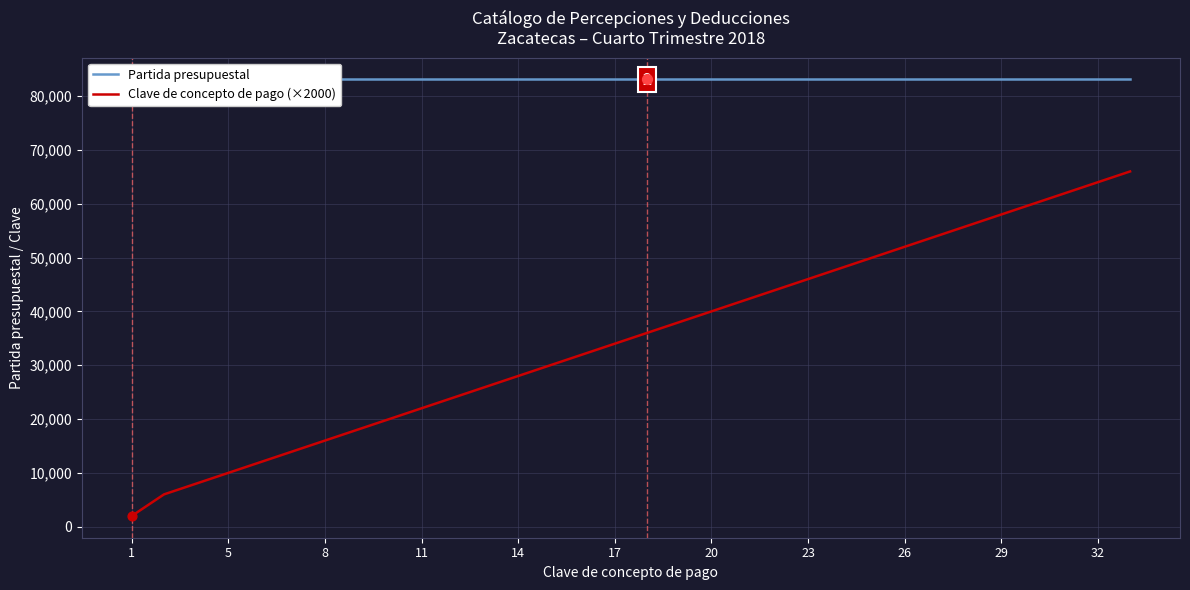

Which series has the largest total across all categories?

Partida presupuestal